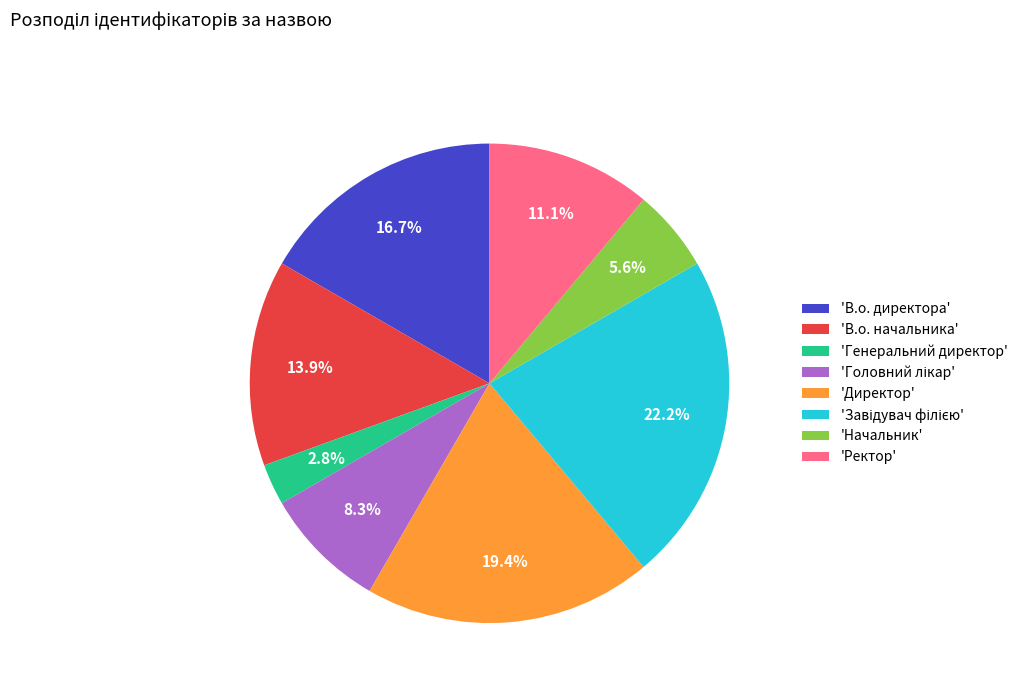

Which category has the smallest portion of the pie?

'Генеральний директор'